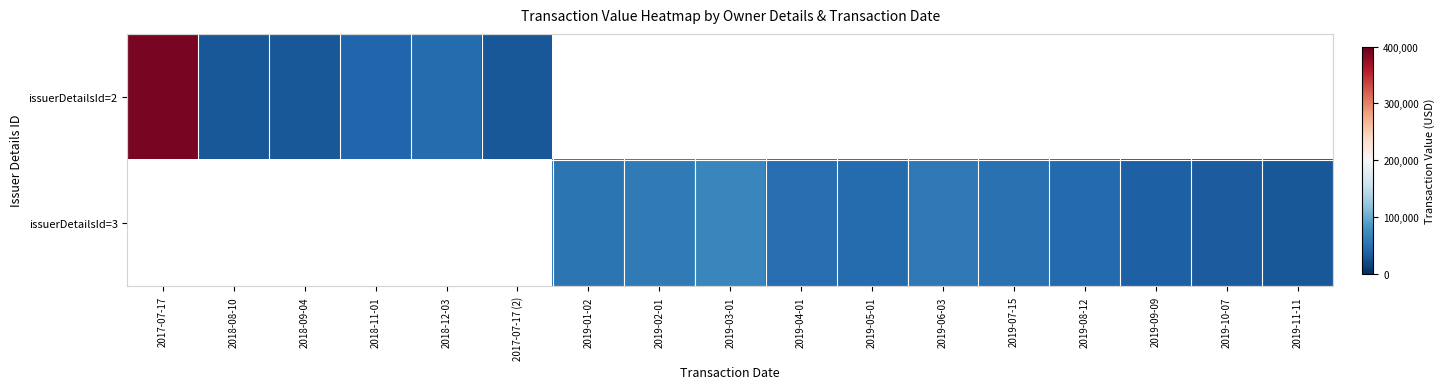

What is the smallest value displayed?

30000.0